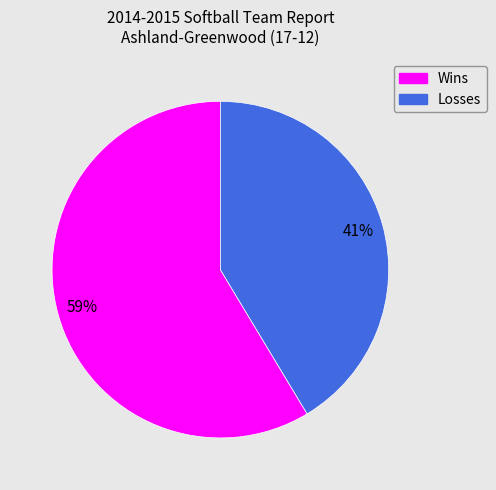

To the nearest percent, what is the average slice percentage?

50%